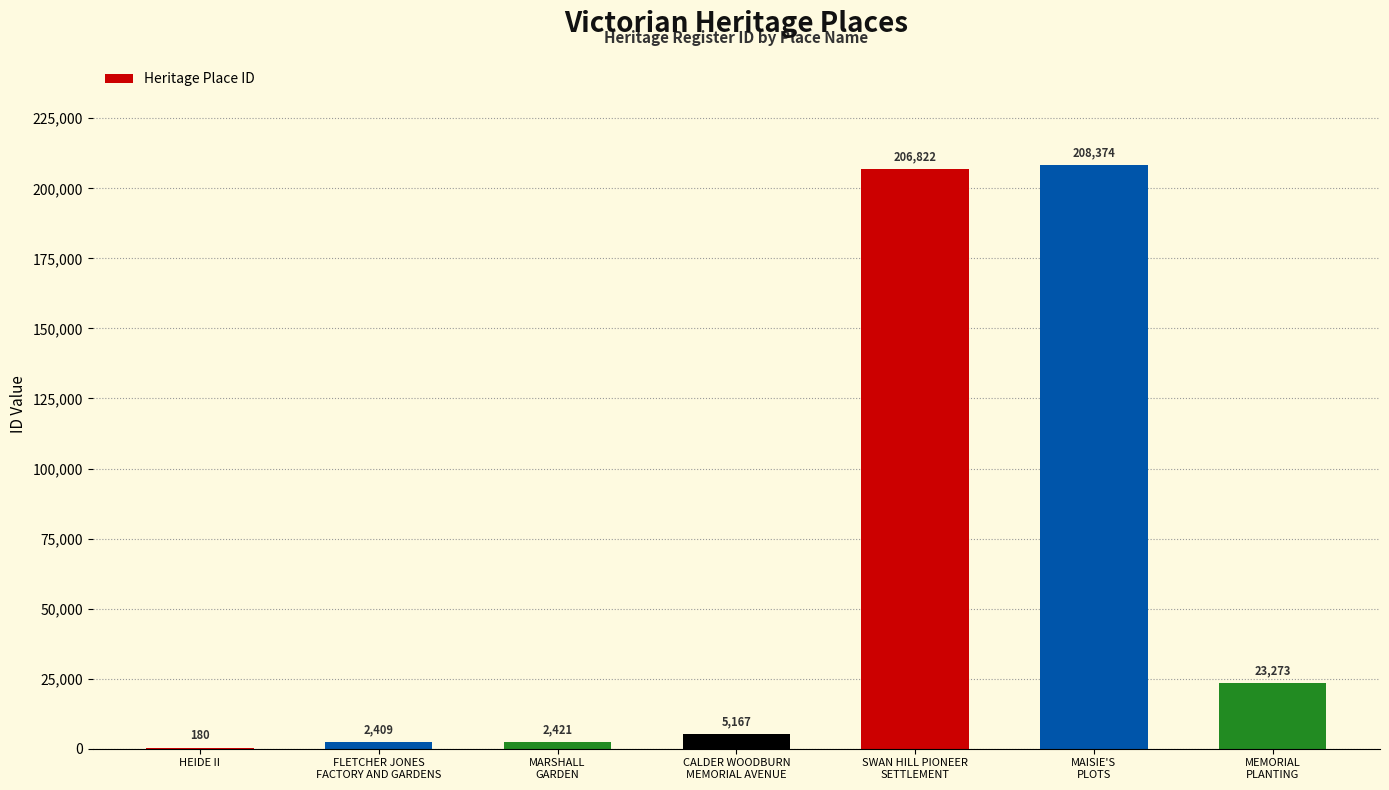

Is it true that the value at MAISIE'S
PLOTS is 121748?

False